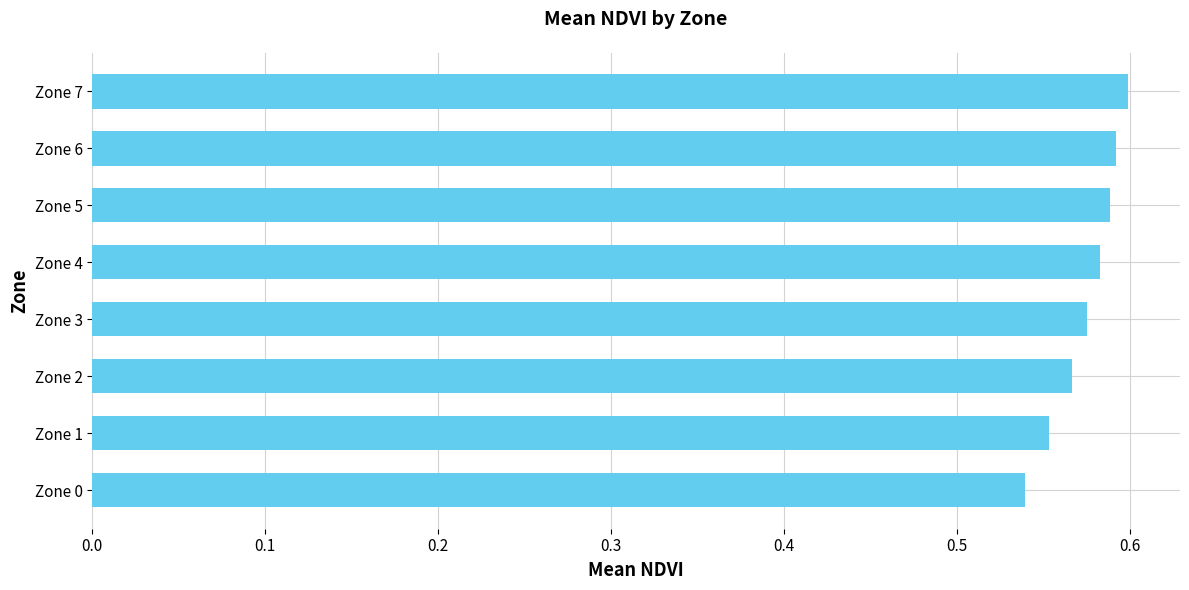

The chart shows a value of 0.2 at Zone 5. True or false?

False